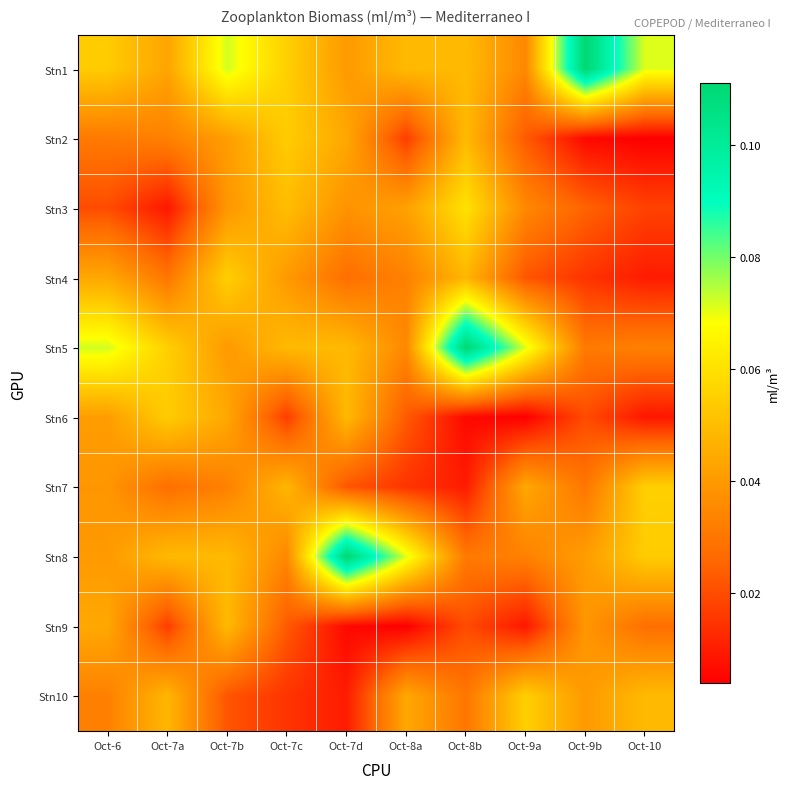

Reading right to left, what are all the values shown in this chart?

Stn1: Oct-10=0.1	Oct-9b=0.1	Oct-9a=0.0	Oct-8b=0.0	Oct-8a=0.0	Oct-7d=0.0	Oct-7c=0.1	Oct-7b=0.1	Oct-7a=0.0	Oct-6=0.1
Stn2: Oct-10=0.0	Oct-9b=0.0	Oct-9a=0.0	Oct-8b=0.0	Oct-8a=0.0	Oct-7d=0.0	Oct-7c=0.1	Oct-7b=0.0	Oct-7a=0.0	Oct-6=0.0
Stn3: Oct-10=0.0	Oct-9b=0.0	Oct-9a=0.0	Oct-8b=0.1	Oct-8a=0.0	Oct-7d=0.0	Oct-7c=0.1	Oct-7b=0.0	Oct-7a=0.0	Oct-6=0.0
Stn4: Oct-10=0.0	Oct-9b=0.0	Oct-9a=0.0	Oct-8b=0.0	Oct-8a=0.0	Oct-7d=0.0	Oct-7c=0.0	Oct-7b=0.1	Oct-7a=0.0	Oct-6=0.0
Stn5: Oct-10=0.0	Oct-9b=0.0	Oct-9a=0.1	Oct-8b=0.1	Oct-8a=0.0	Oct-7d=0.0	Oct-7c=0.0	Oct-7b=0.0	Oct-7a=0.1	Oct-6=0.1
Stn6: Oct-10=0.0	Oct-9b=0.0	Oct-9a=0.0	Oct-8b=0.0	Oct-8a=0.0	Oct-7d=0.0	Oct-7c=0.0	Oct-7b=0.0	Oct-7a=0.1	Oct-6=0.0
Stn7: Oct-10=0.1	Oct-9b=0.0	Oct-9a=0.0	Oct-8b=0.0	Oct-8a=0.0	Oct-7d=0.0	Oct-7c=0.0	Oct-7b=0.0	Oct-7a=0.0	Oct-6=0.0
Stn8: Oct-10=0.1	Oct-9b=0.0	Oct-9a=0.0	Oct-8b=0.0	Oct-8a=0.1	Oct-7d=0.1	Oct-7c=0.0	Oct-7b=0.0	Oct-7a=0.0	Oct-6=0.0
Stn9: Oct-10=0.0	Oct-9b=0.0	Oct-9a=0.0	Oct-8b=0.0	Oct-8a=0.0	Oct-7d=0.0	Oct-7c=0.0	Oct-7b=0.0	Oct-7a=0.0	Oct-6=0.0
Stn10: Oct-10=0.0	Oct-9b=0.0	Oct-9a=0.1	Oct-8b=0.0	Oct-8a=0.0	Oct-7d=0.0	Oct-7c=0.0	Oct-7b=0.0	Oct-7a=0.0	Oct-6=0.0